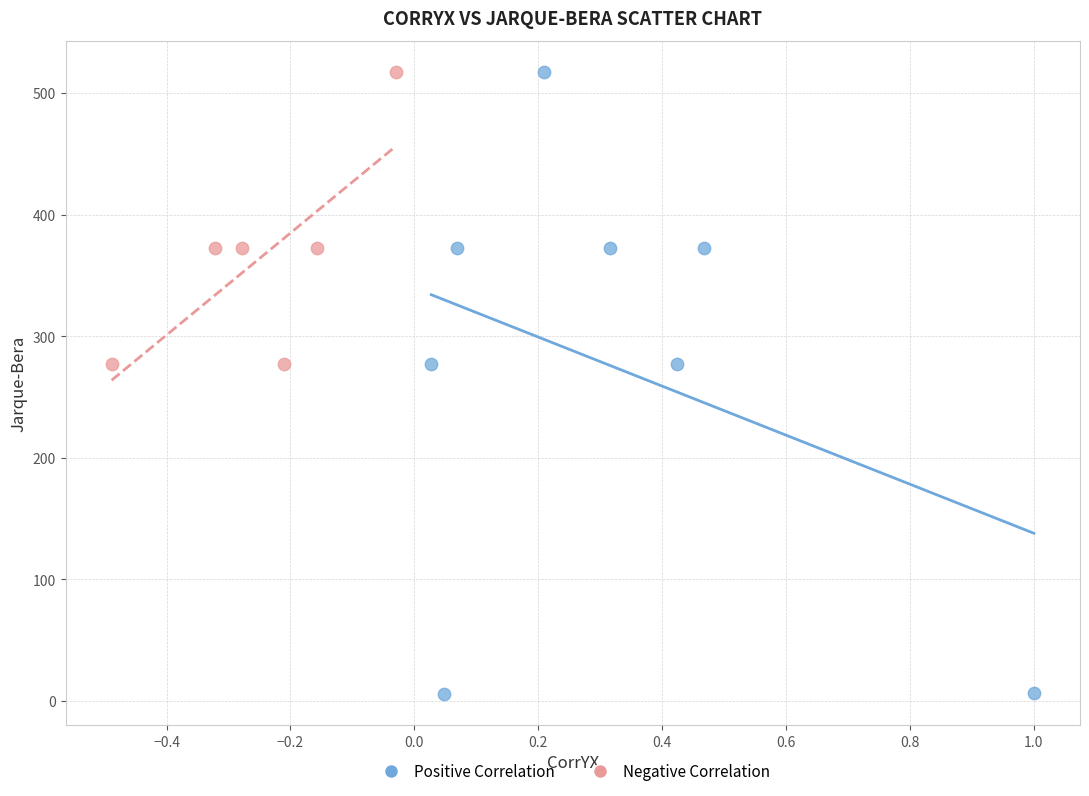

Which series contains the lowest Y value?

Positive Correlation